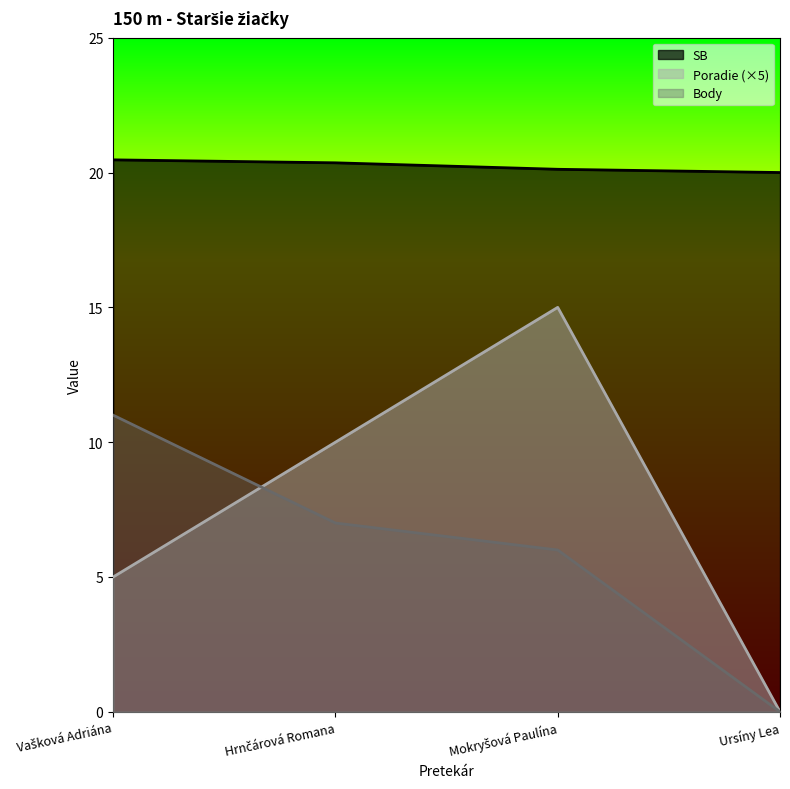

Which series changed the most between Hrnčárová Romana and Ursíny Lea?

Poradie